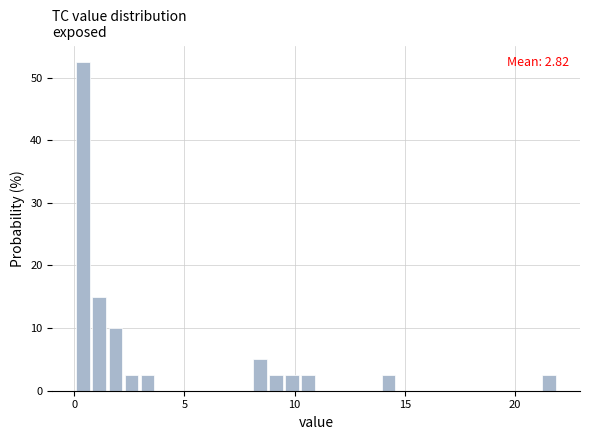

Around what value on the x-axis is the tallest bar? Give the approximate position of its centre, as read against the axis.

0.5